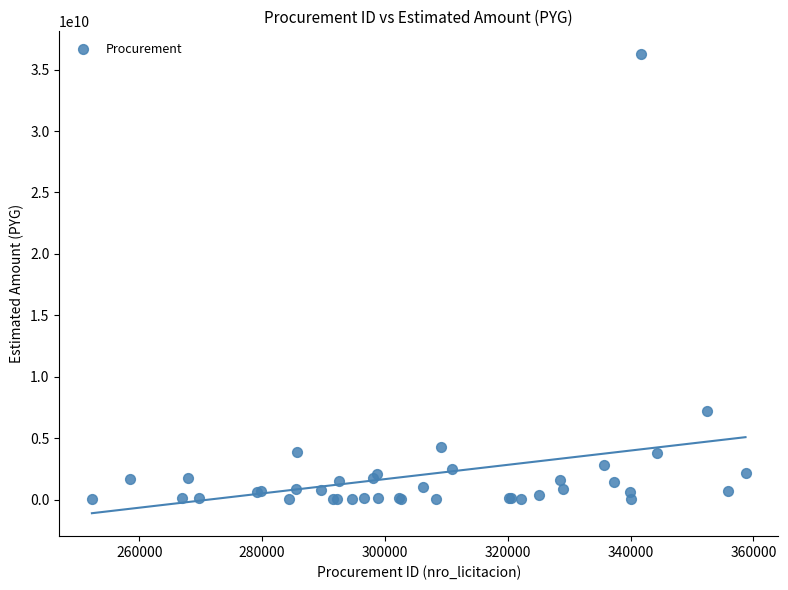

What Y value in the scatter plot is closest to 18130514800?

7200000000